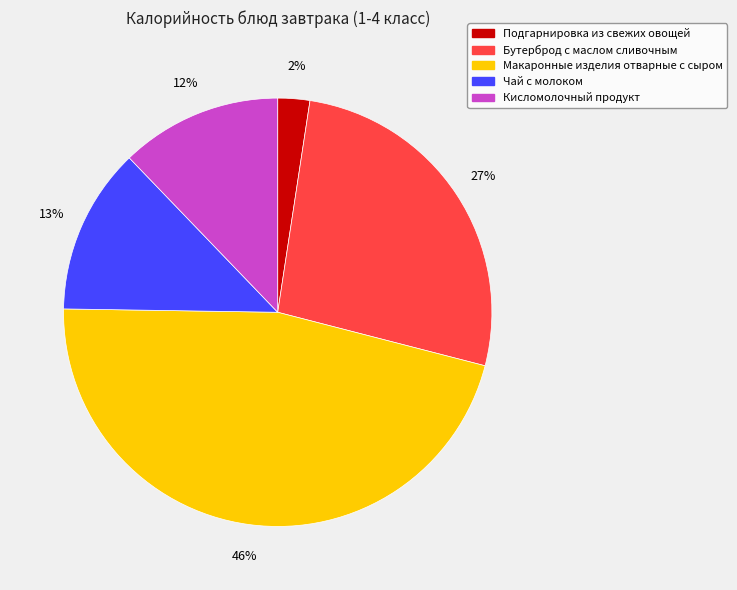

Is it true that Макаронные изделия отварные с сыром is 46% of the pie?

True